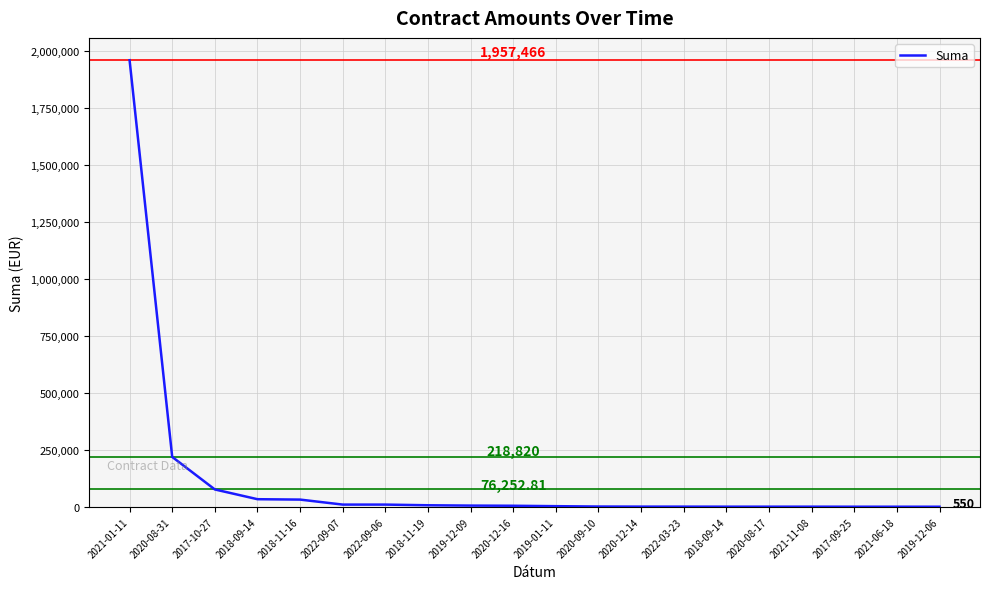

Where does the data first go above 4800?

2021-01-11